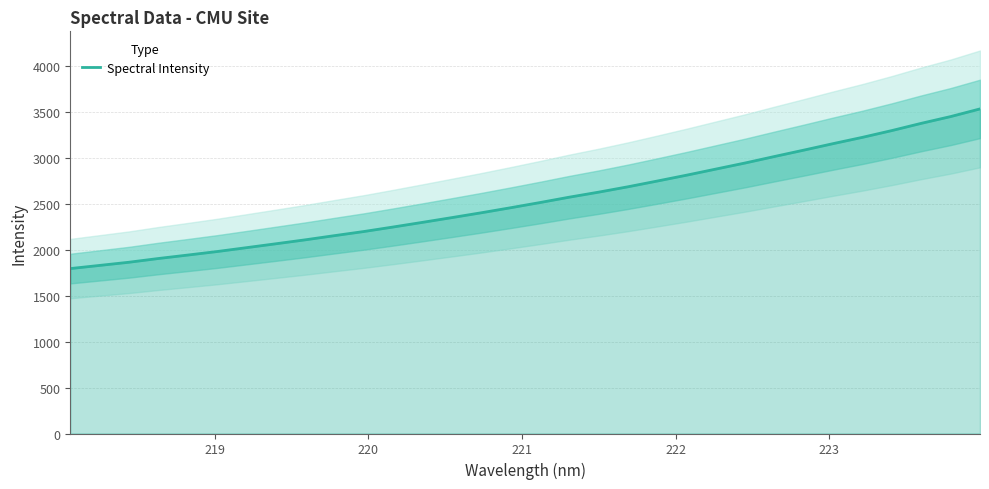

Does the chart have visible grid lines?

Yes